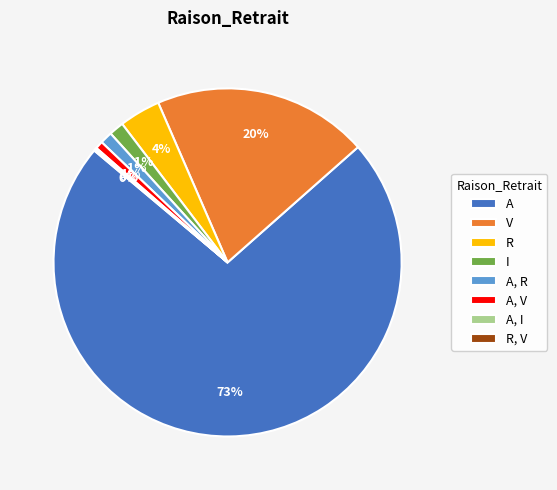

What is the largest slice in the pie chart?

A